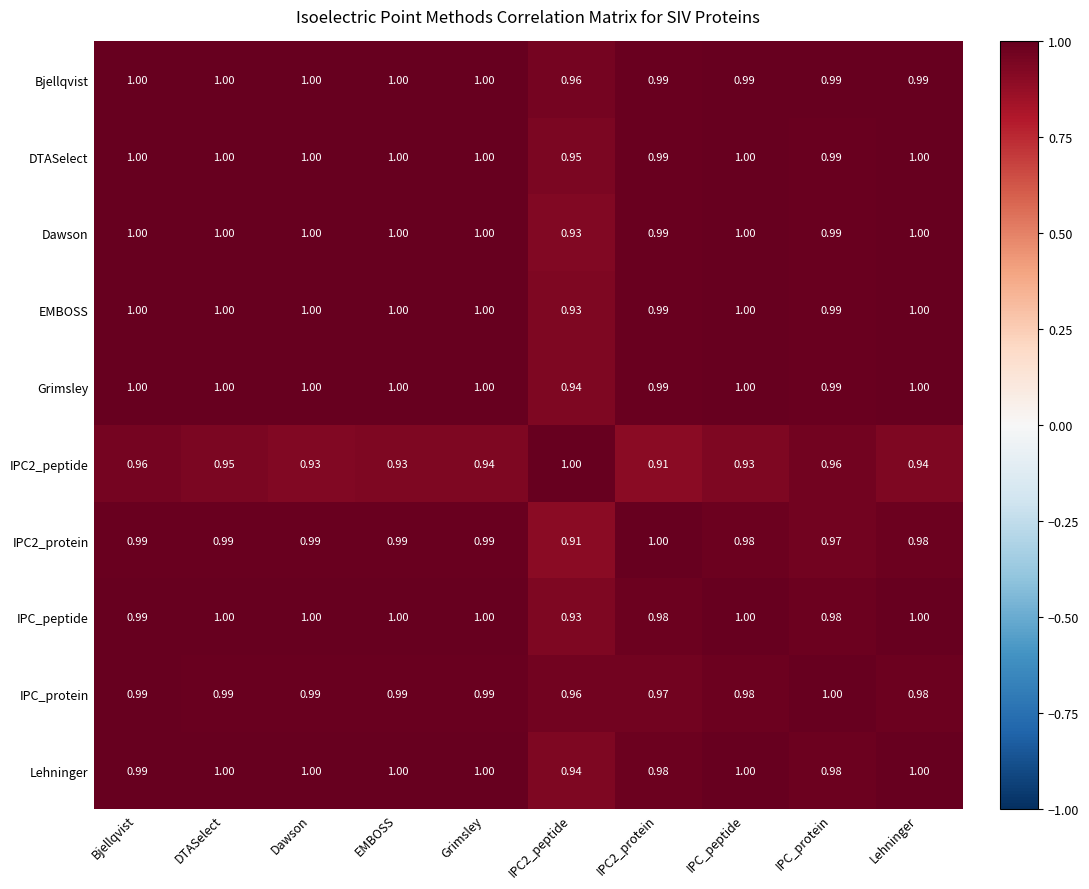

Is the value of Lehninger at IPC_peptide greater than the value of EMBOSS at IPC_protein?

Yes